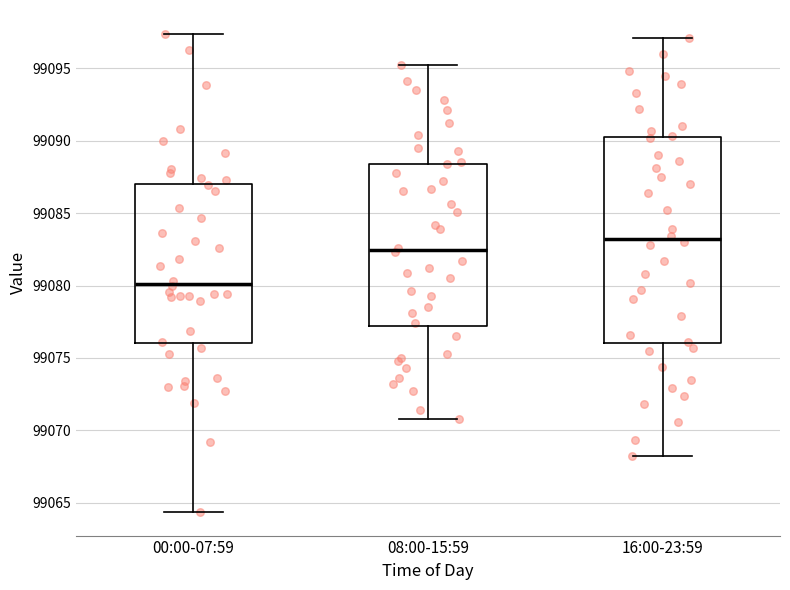

Which box has the highest median line?

16:00-23:59